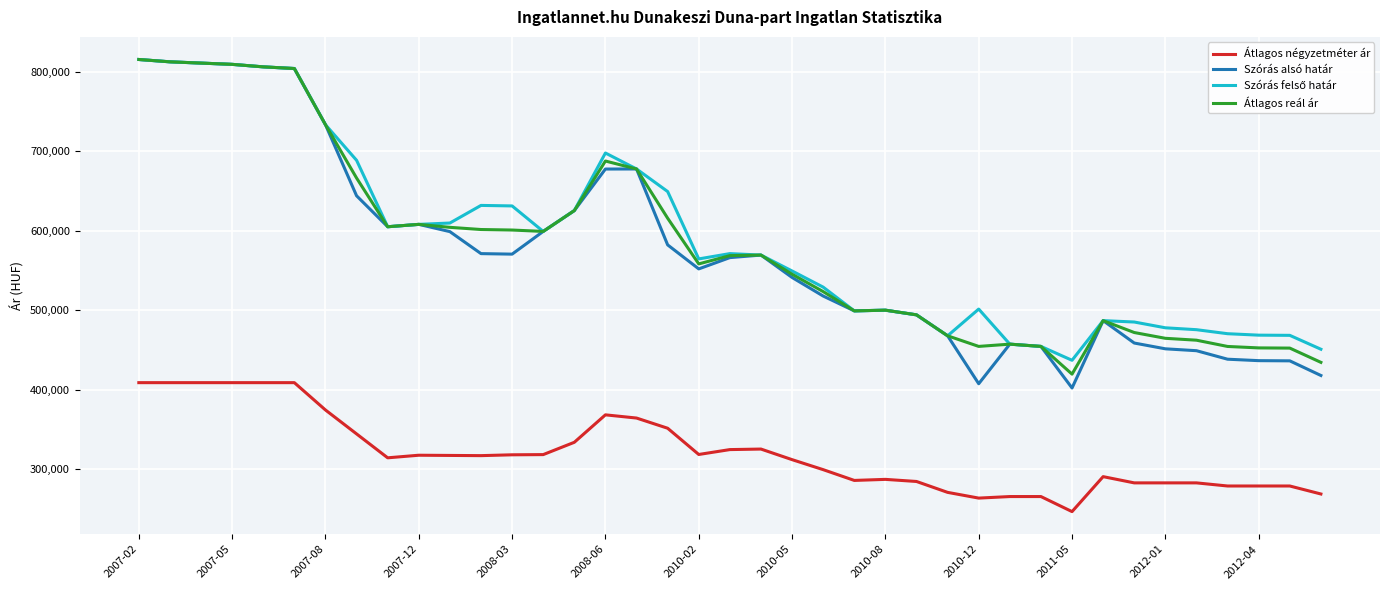

What is the smallest value displayed?

246688